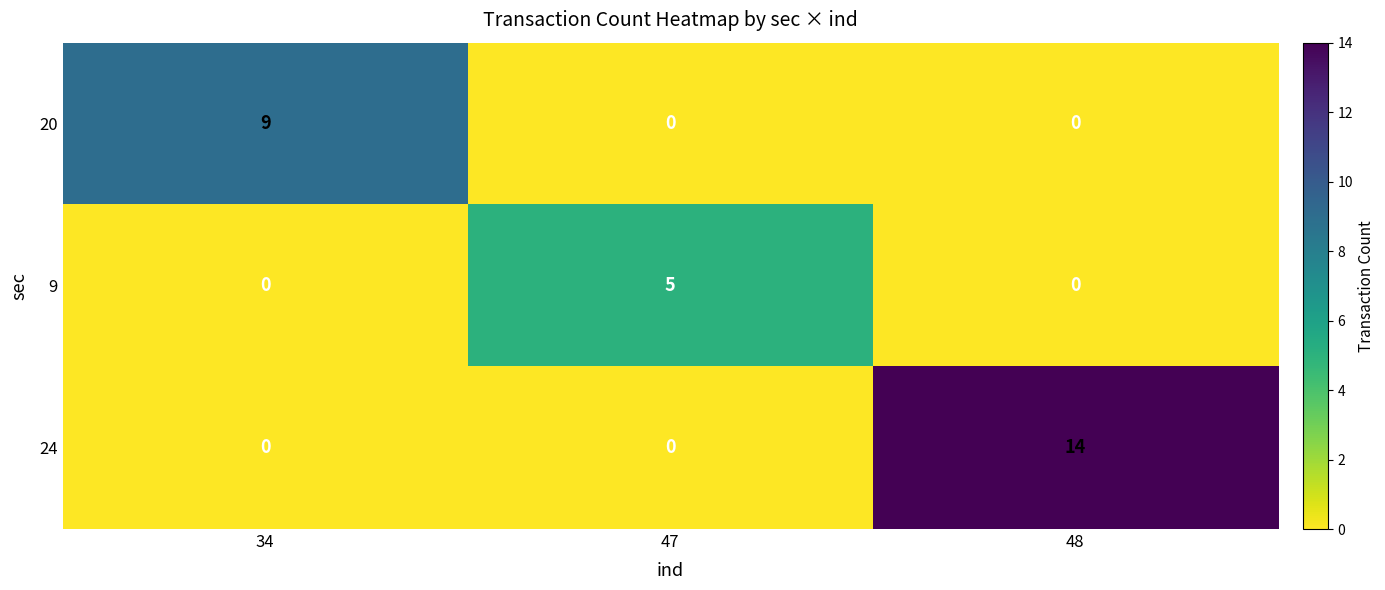

True or false: 9 has a value of 3 at 34.

False